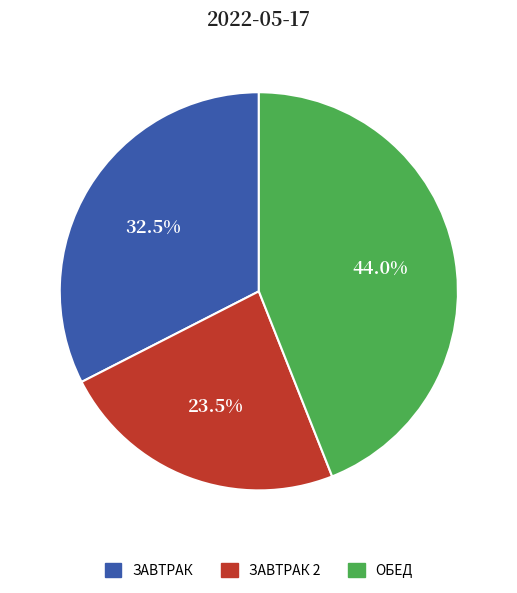

Is there a majority slice in this chart?

No